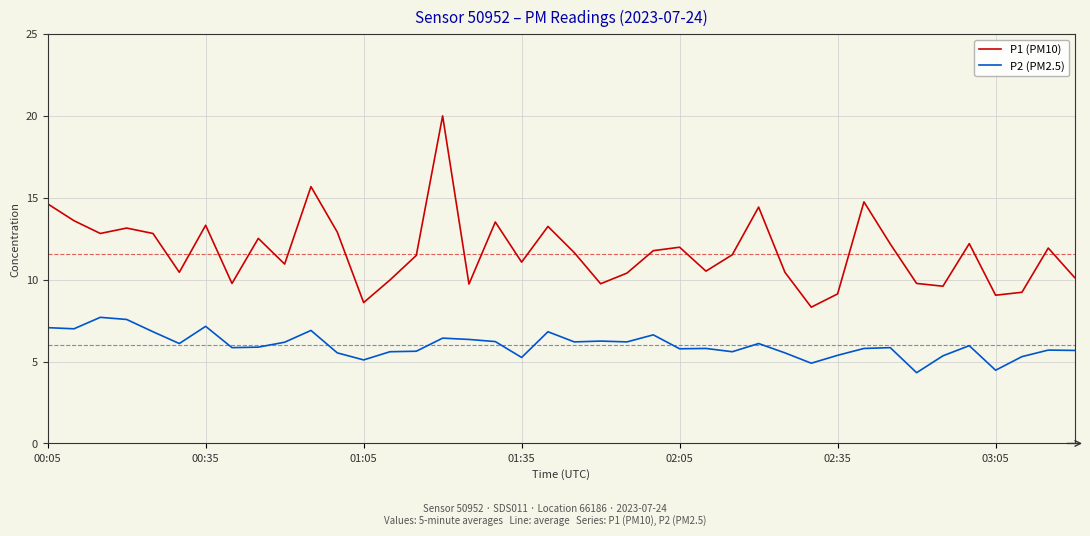

What are all the series names shown in the legend?

P1 (PM10), P2 (PM2.5)